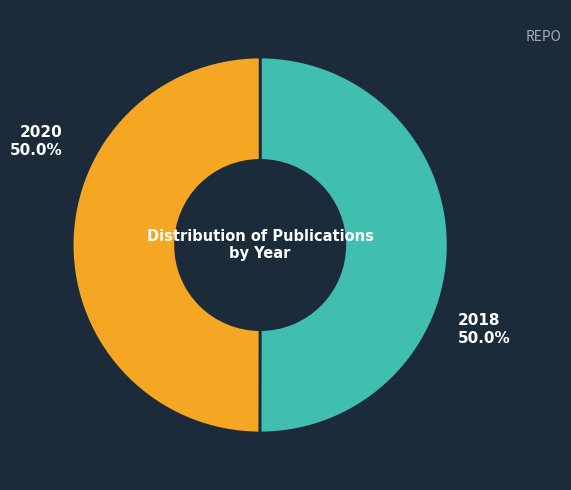

Approximately how many times larger is the value at 2020 compared to 2018?

1.0